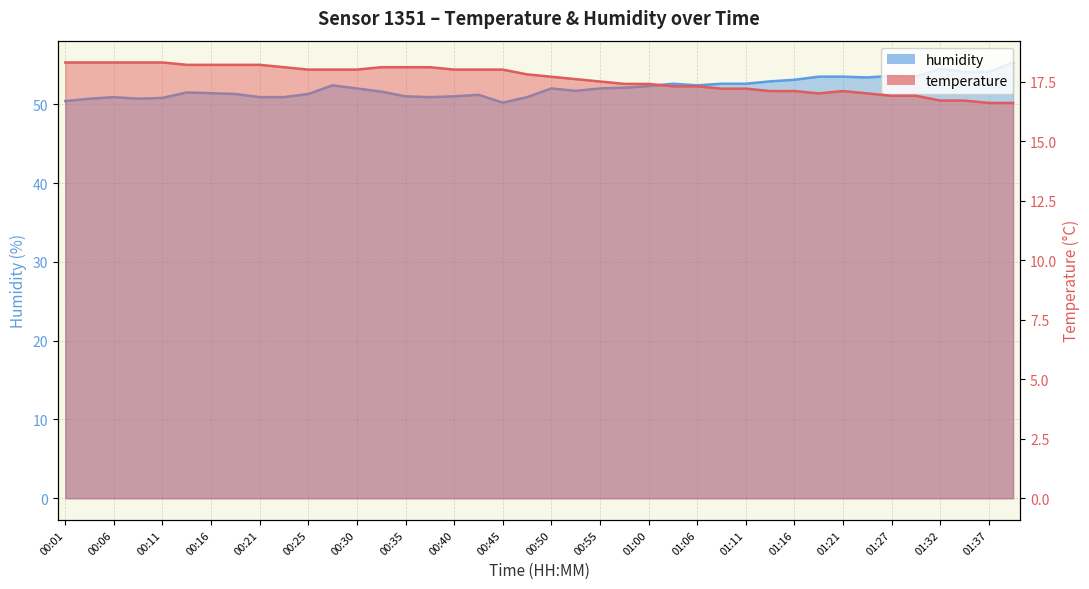

What is the total value across all series at 01:11?

69.8